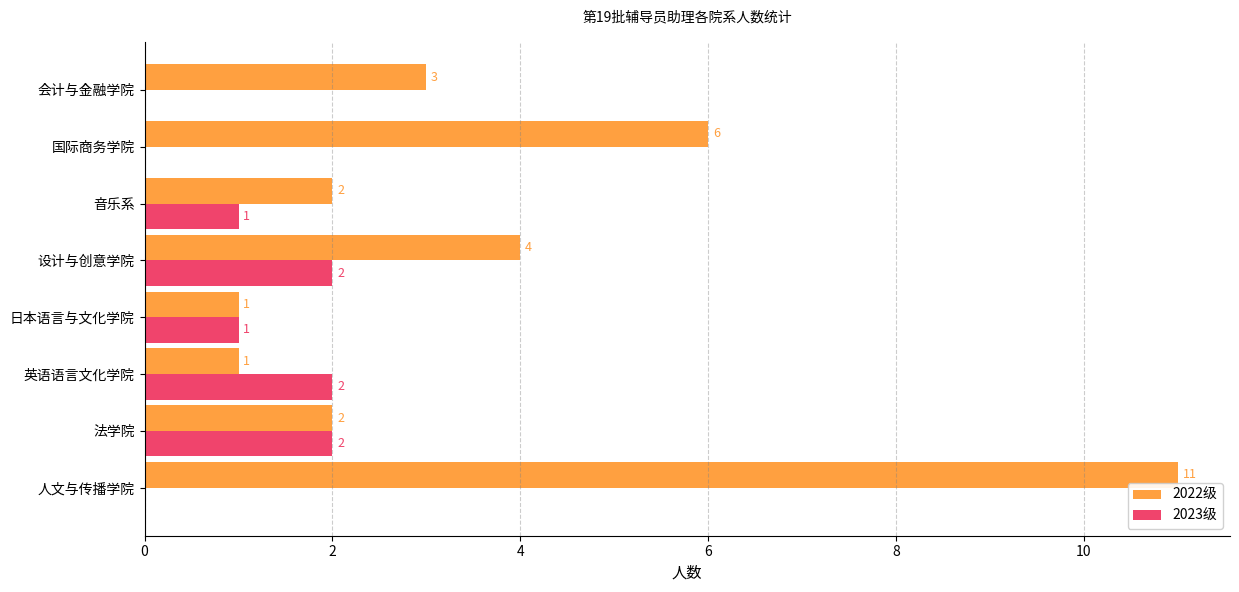

Which series has the largest total across all categories?

2022级